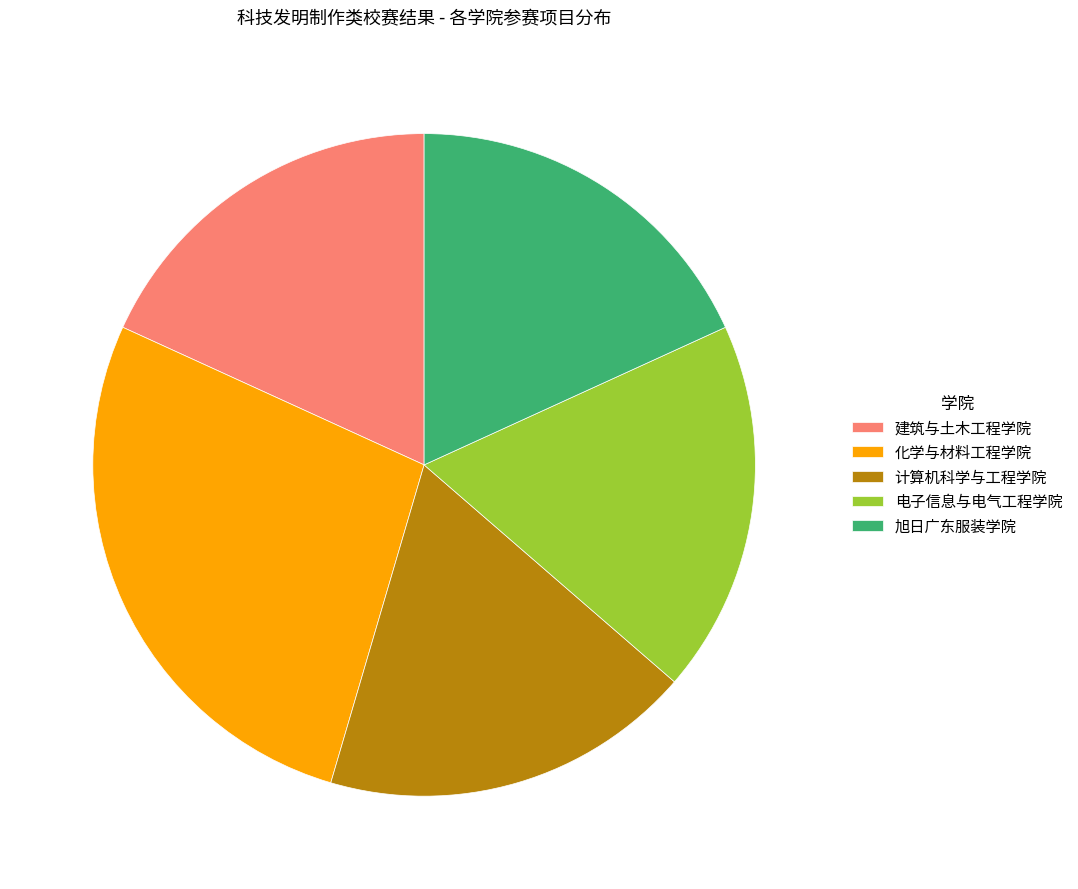

How many segments does this pie chart have?

5